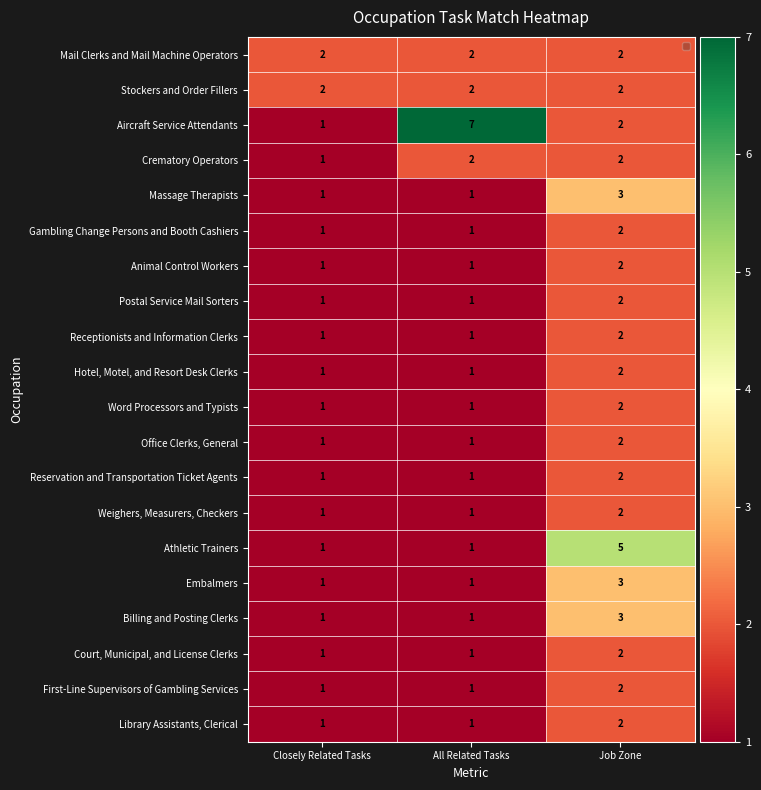

What is the maximum value shown in the chart?

7